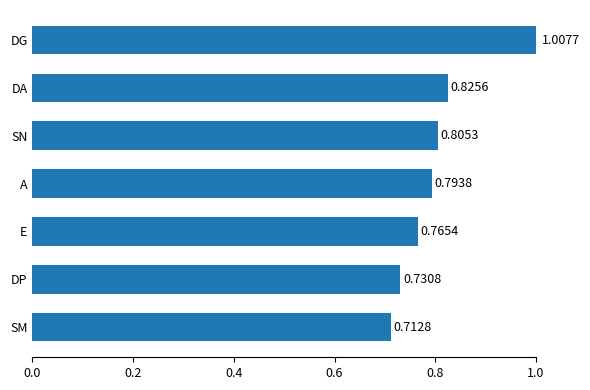

List the labels in order of value, smallest first.

SM, DP, E, A, SN, DA, DG